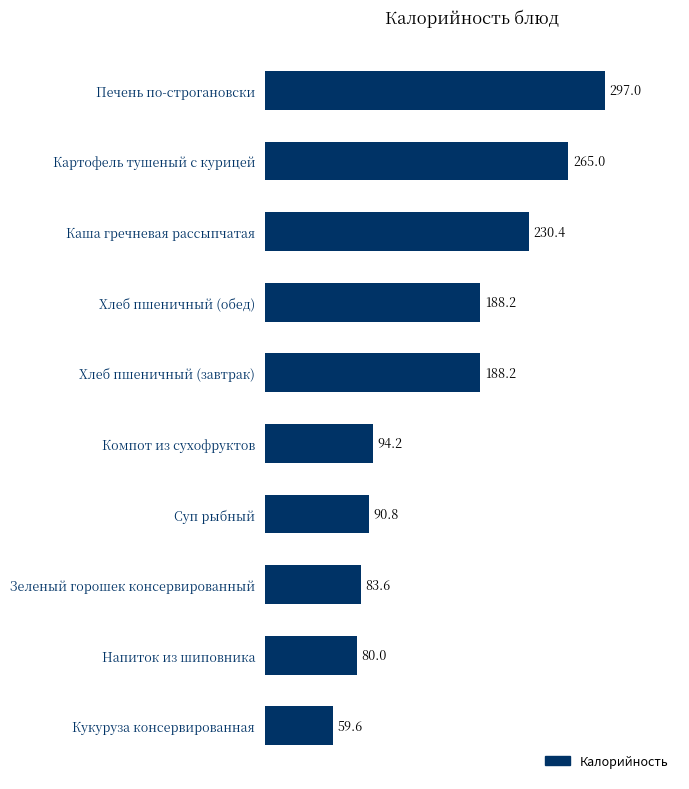

What is the value of the 8th bar from the top?

83.6